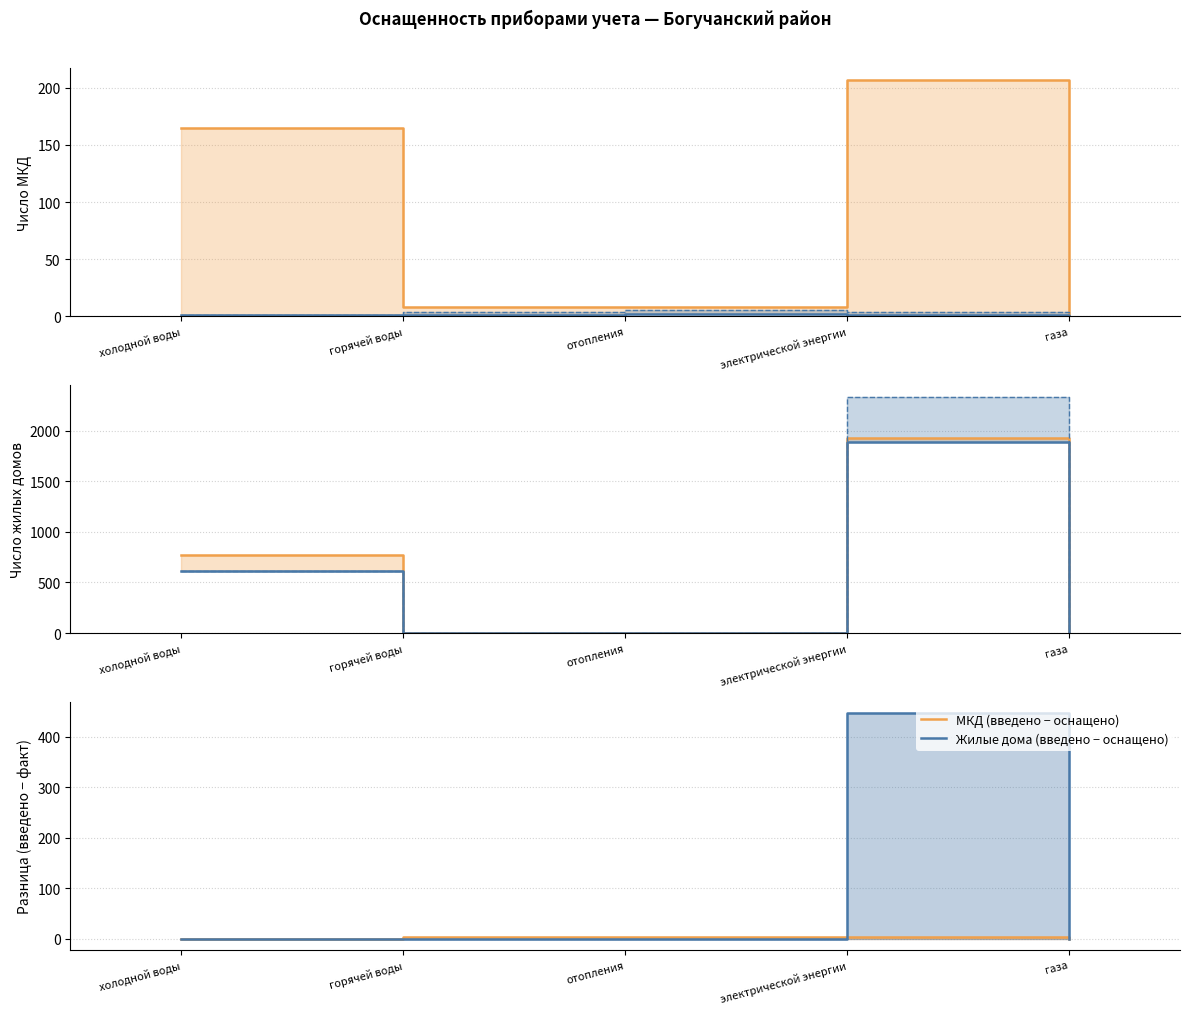

What position from the right is газа?

1